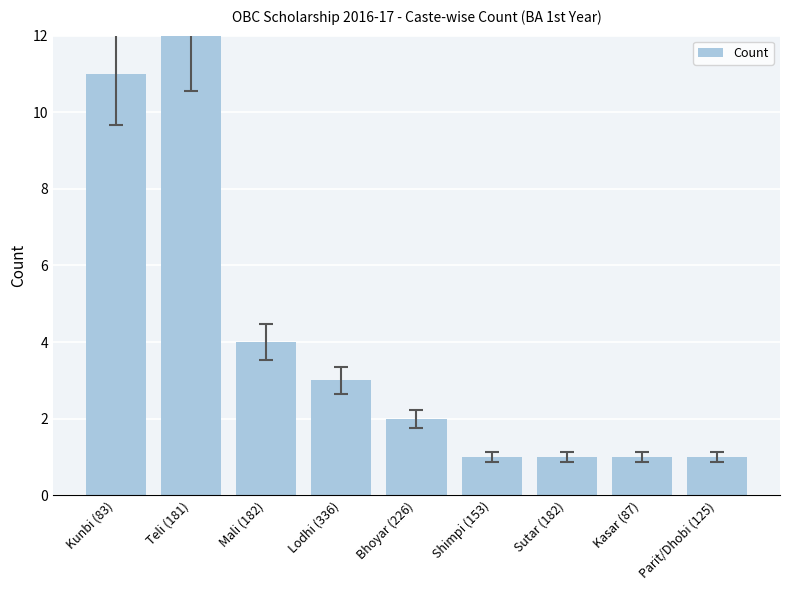

True or false: the data shows 4 at Kunbi (83).

False